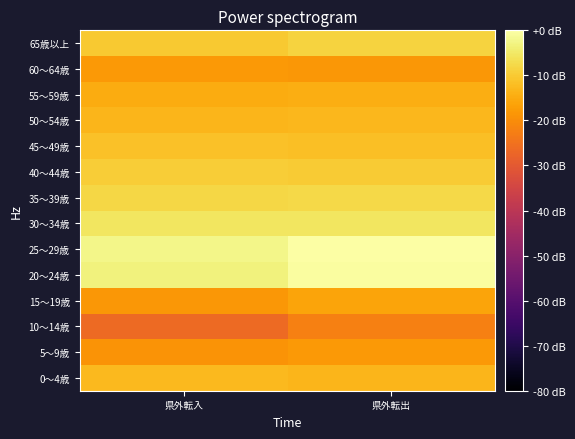

Reading right to left, transcribe all the data shown in this chart.

0～4歳: 県外転出=-13.2	県外転入=-12.7
5～9歳: 県外転出=-17.9	県外転入=-18.8
10～14歳: 県外転出=-22.3	県外転入=-26.5
15～19歳: 県外転出=-16.1	県外転入=-18.4
20～24歳: 県外転出=-0.4	県外転入=-3.4
25～29歳: 県外転出=0.0	県外転入=-2.3
30～34歳: 県外転出=-5.4	県外転入=-5.4
35～39歳: 県外転出=-7.7	県外転入=-8.0
40～44歳: 県外転出=-9.8	県外転入=-9.5
45～49歳: 県外転出=-11.6	県外転入=-11.5
50～54歳: 県外転出=-13.0	県外転入=-13.3
55～59歳: 県外転出=-14.5	県外転入=-14.7
60～64歳: 県外転出=-18.3	県外転入=-17.9
65歳以上: 県外転出=-8.5	県外転入=-10.1